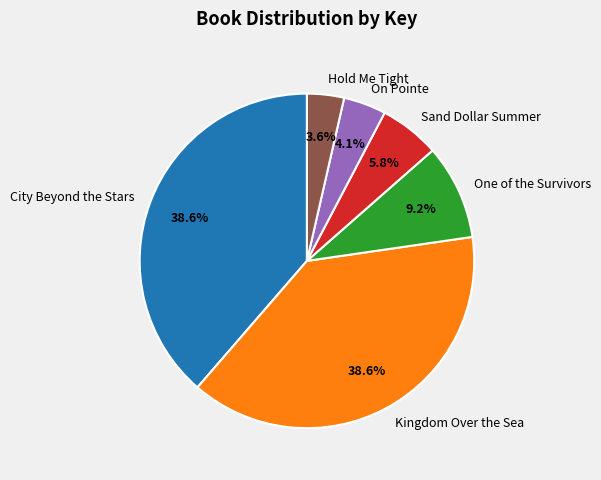

Approximately how many times larger is the value at Sand Dollar Summer compared to One of the Survivors?

0.6